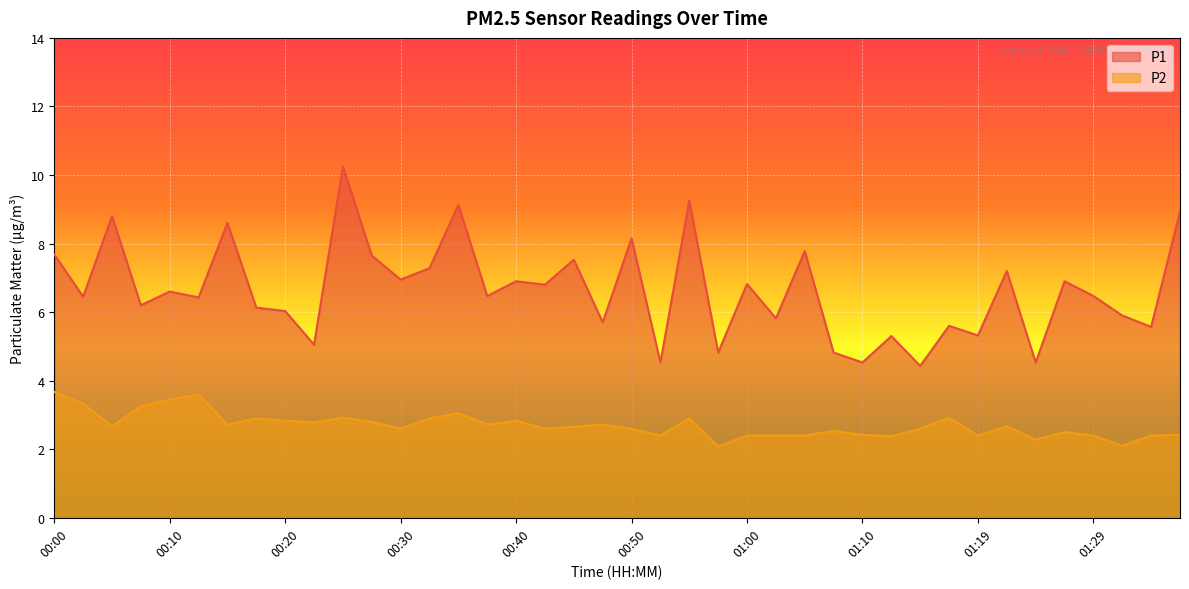

Rank the series by their maximum value, from lowest to highest.

P2, P1